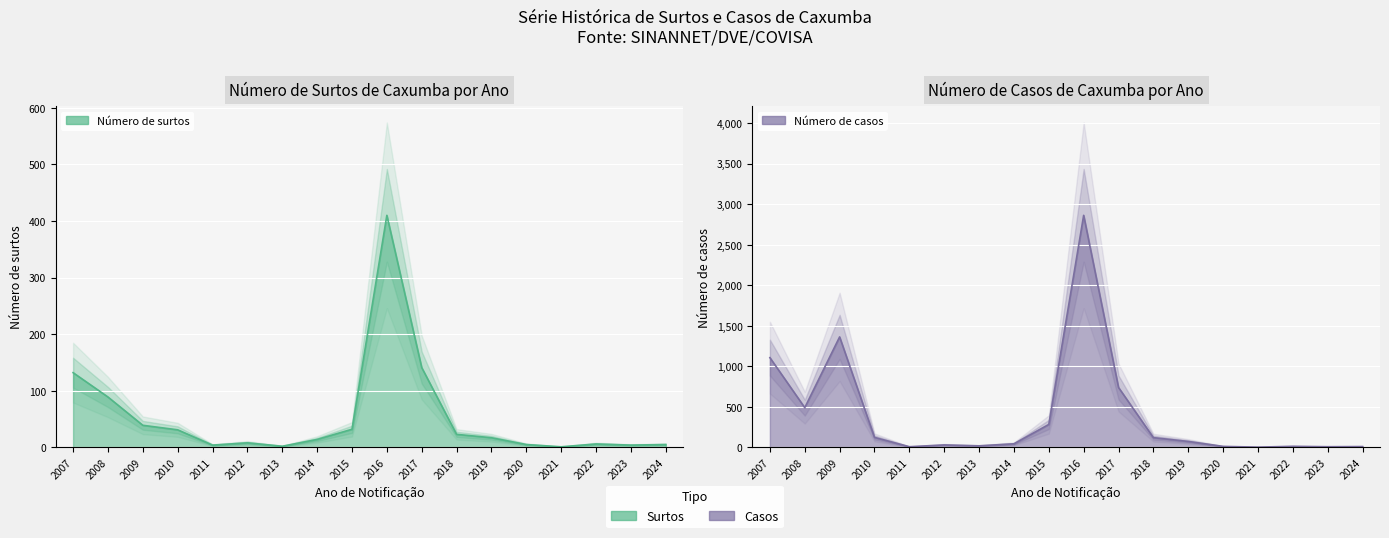

What is the value of the Número de surtos point at the 5th from the left?

4